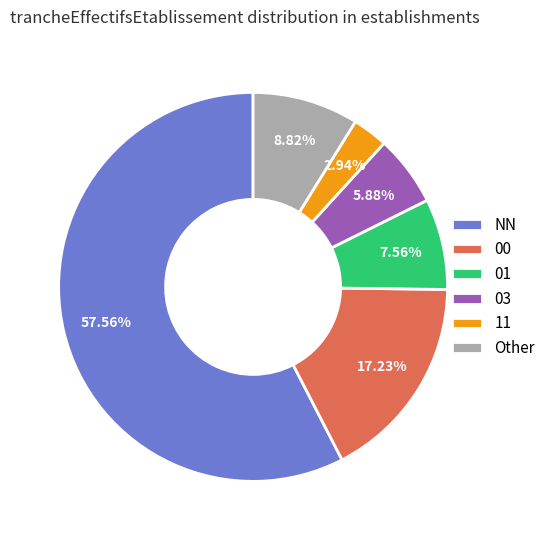

To the nearest percent, what is the combined percentage of NN and 01?

65%